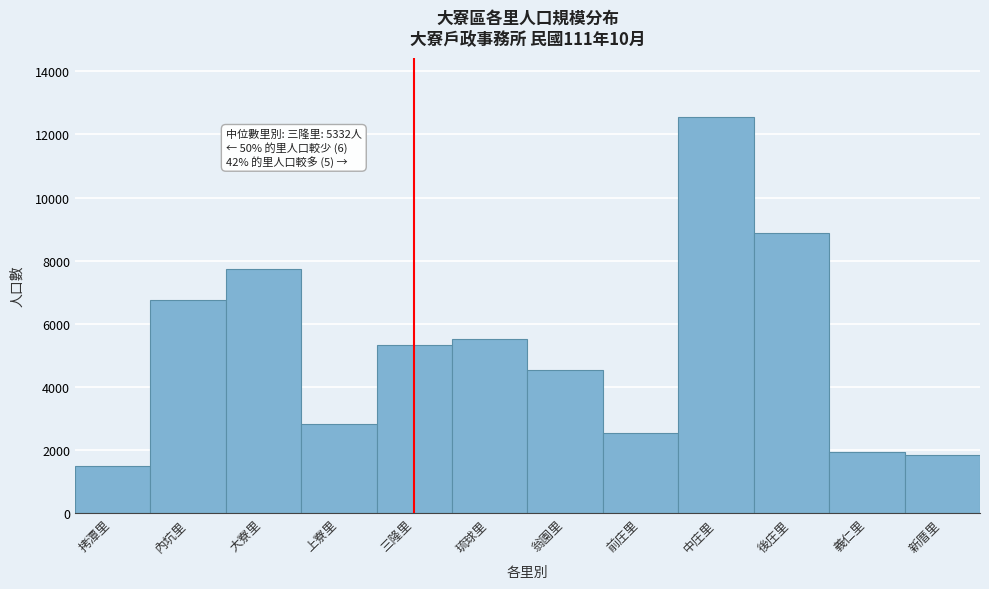

Reading left to right, extract all data points from this chart.

1508	6743	7748	2826	5332	5511	4545	2533	12550	8878	1946	1856